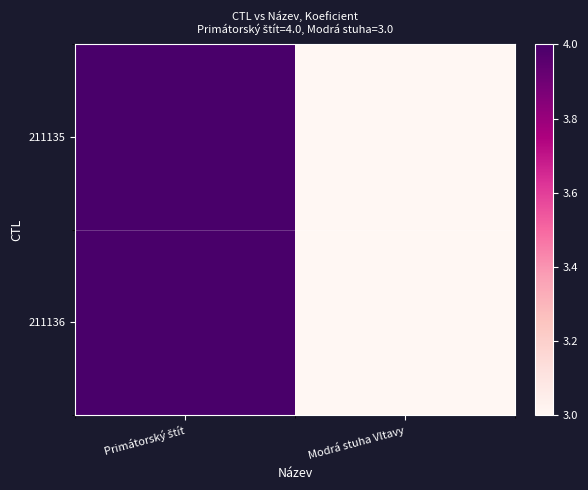

Rank the series by their maximum value, from lowest to highest.

211135, 211136